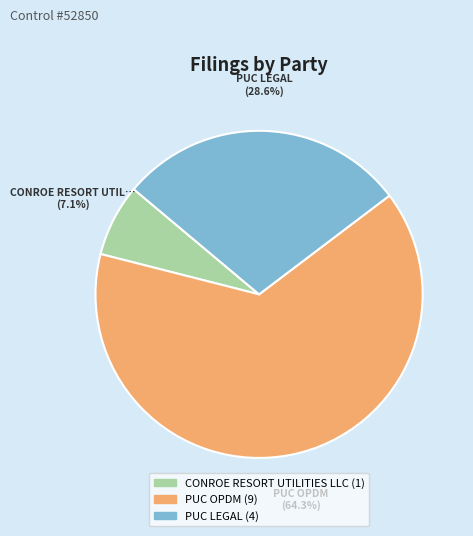

Is there a majority slice in this chart?

Yes